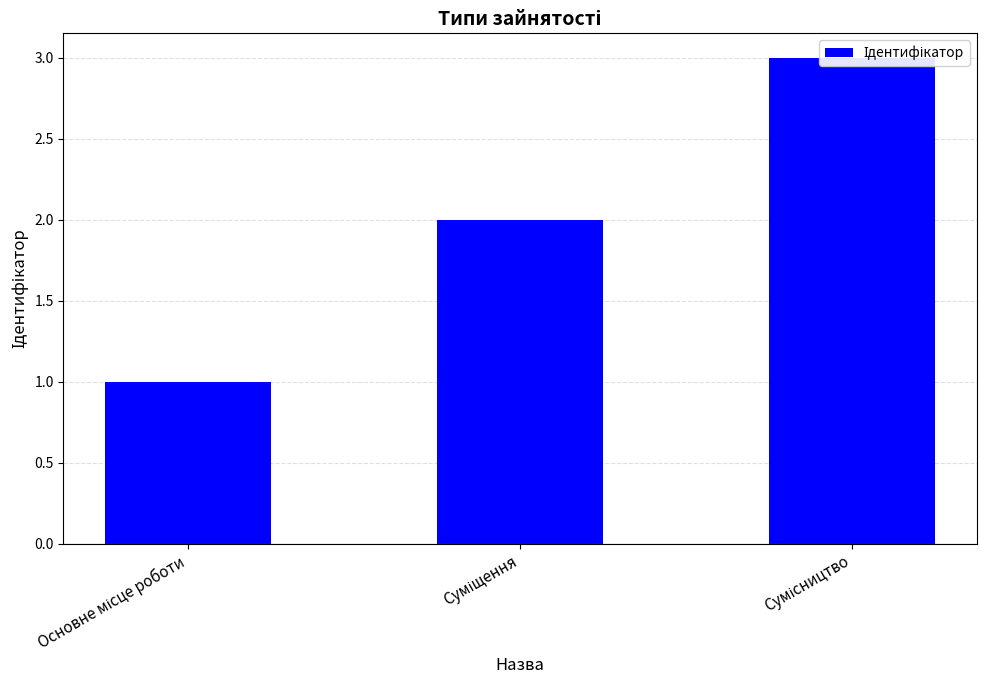

What is the ratio of the value at Основне місце роботи to the value at Суміщення?

0.5